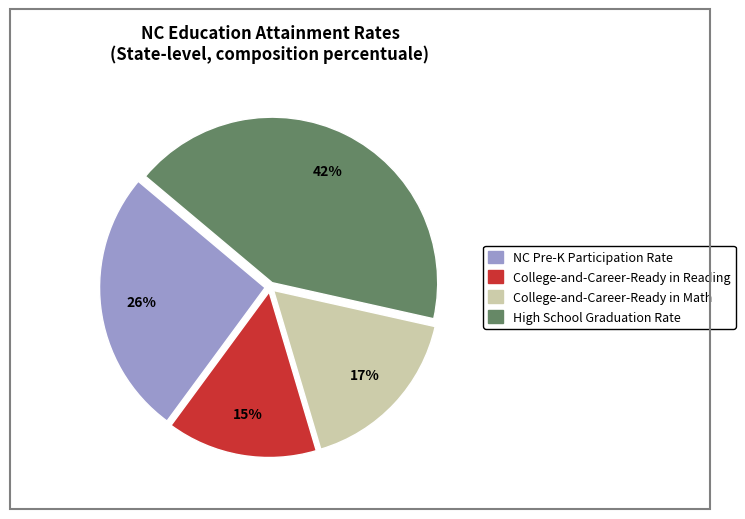

Combined, do NC Pre-K Participation Rate and College-and-Career-Ready in Reading account for over 50%?

No